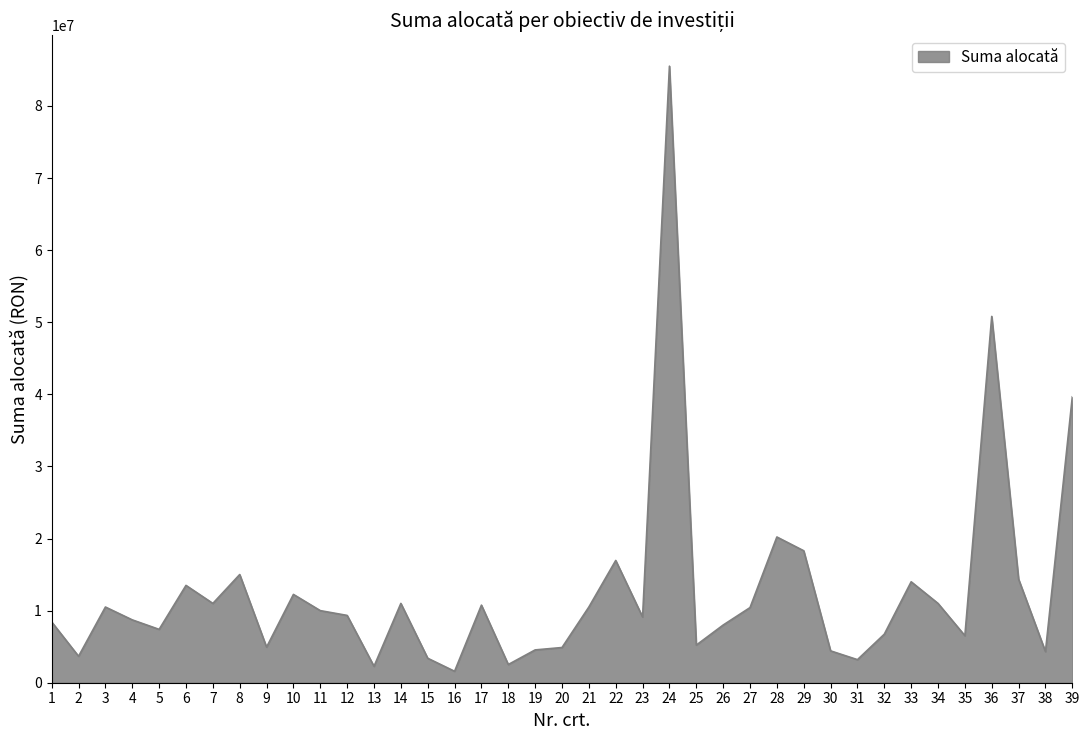

What is the maximum value shown in the chart?

85518298.1